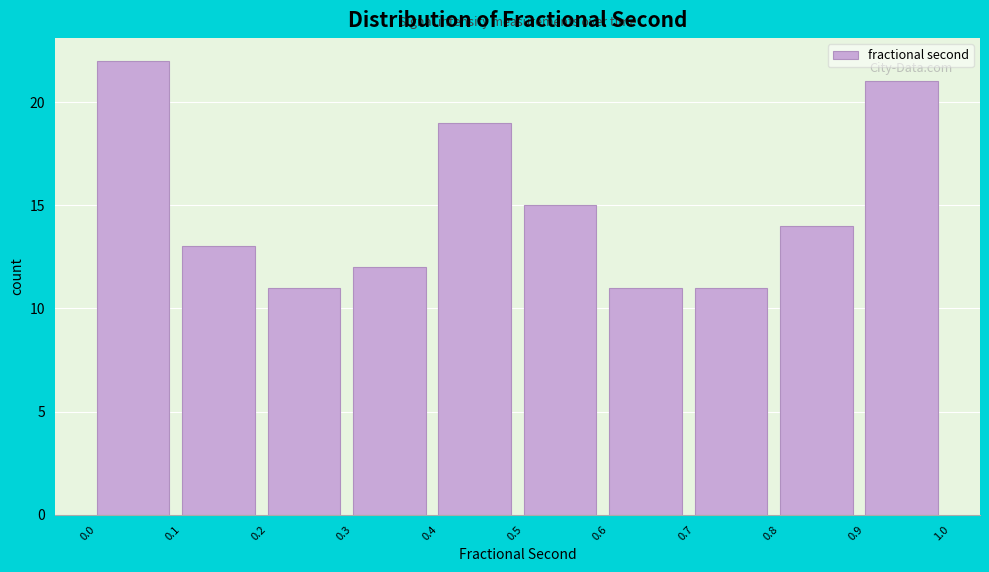

Reading left to right, transcribe all the data shown in this chart.

0.0=22	0.1=13	0.2=11	0.3=12	0.4=19	0.5=15	0.6=11	0.7=11	0.8=14	0.9=21